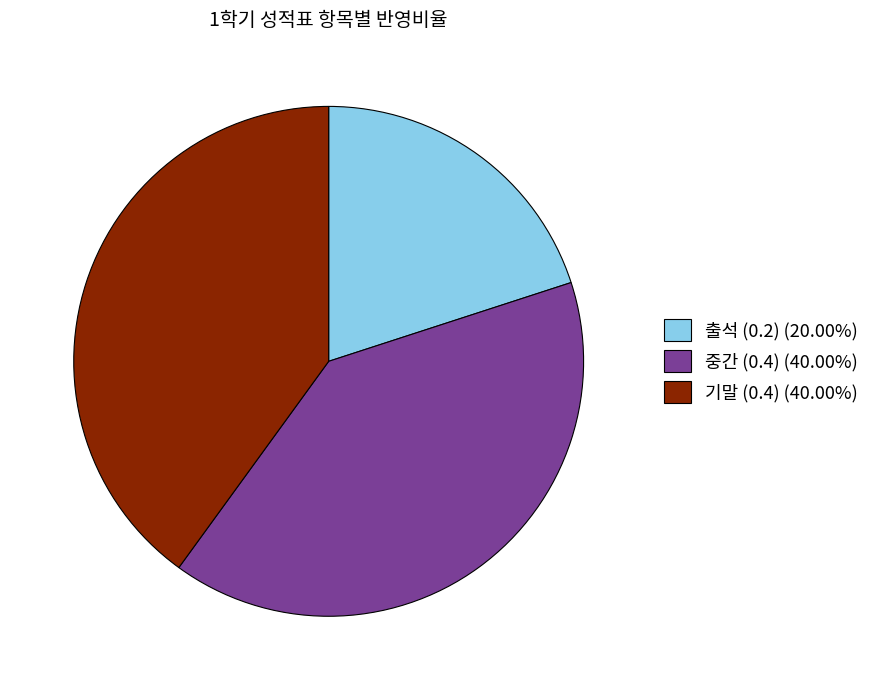

How many segments does this pie chart have?

3